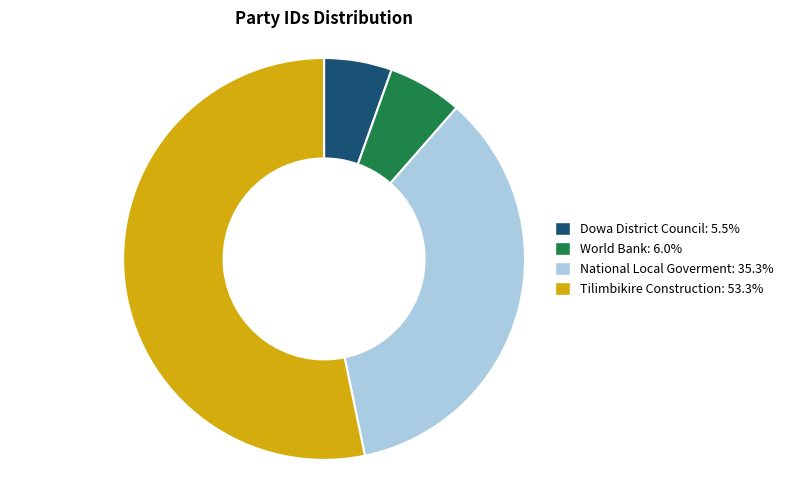

The Dowa District Council slice represents 1% of the pie. True or false?

False